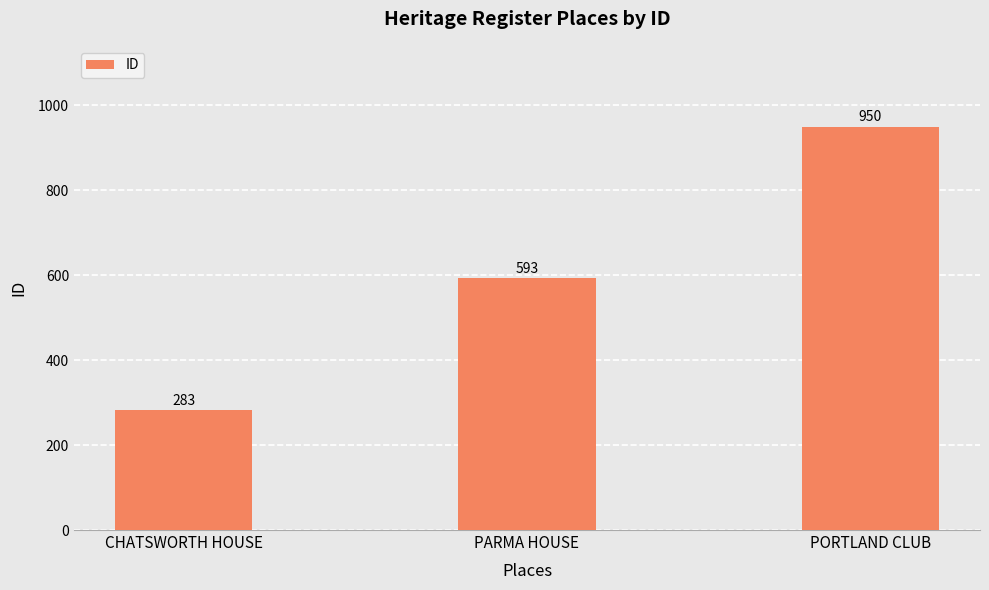

What is the sum of the values at PORTLAND CLUB and PARMA HOUSE?

1543